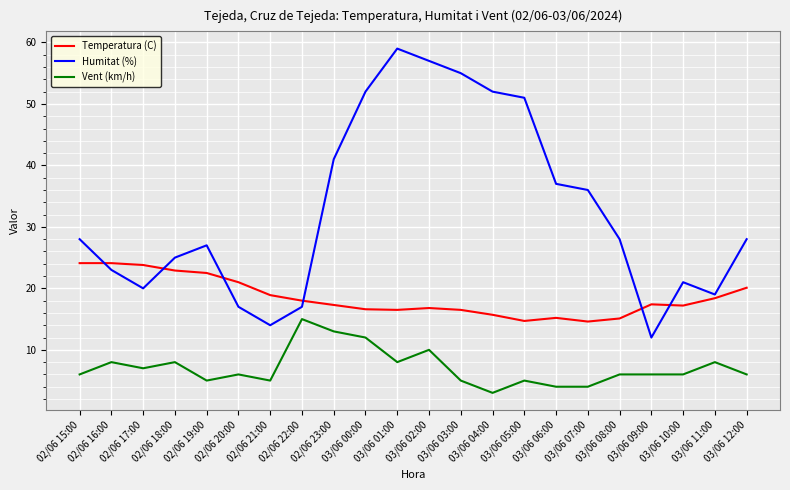

What is the minimum value for Temperatura (C)?

14.6